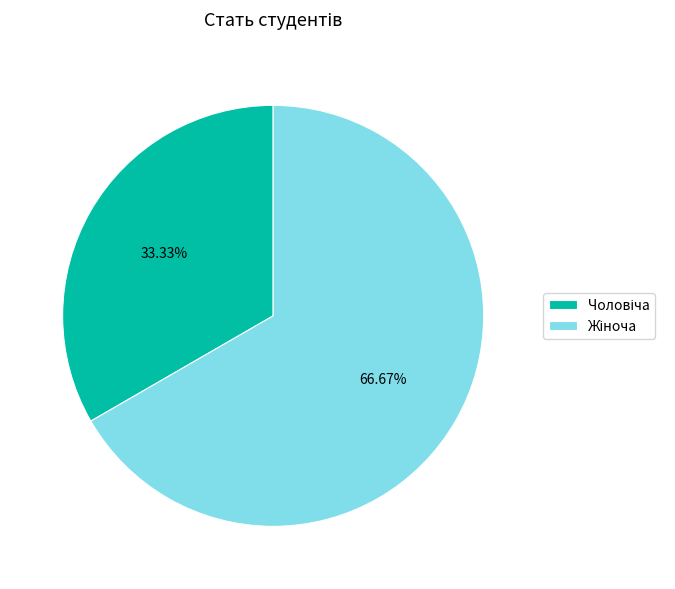

Is there a majority slice in this chart?

Yes